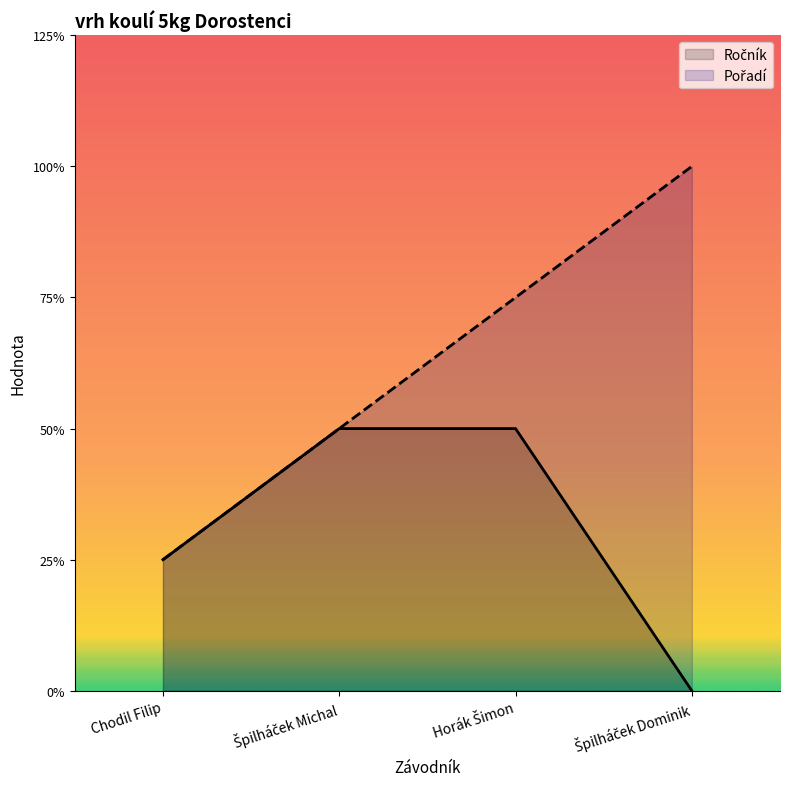

Which category has the lowest value in the Ročník series?

Špilháček Dominik